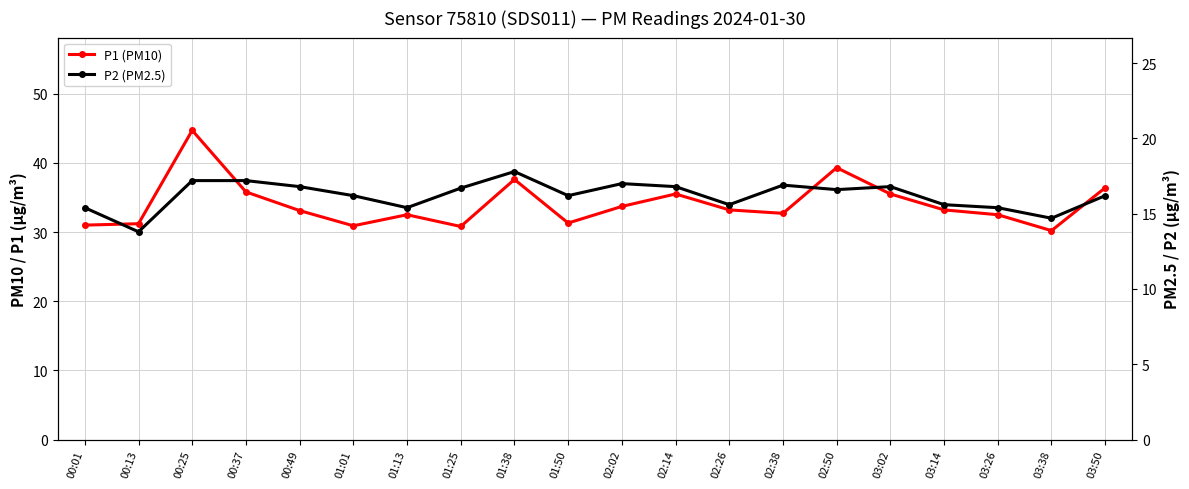

Which series has the largest total across all categories?

P1 (PM10)